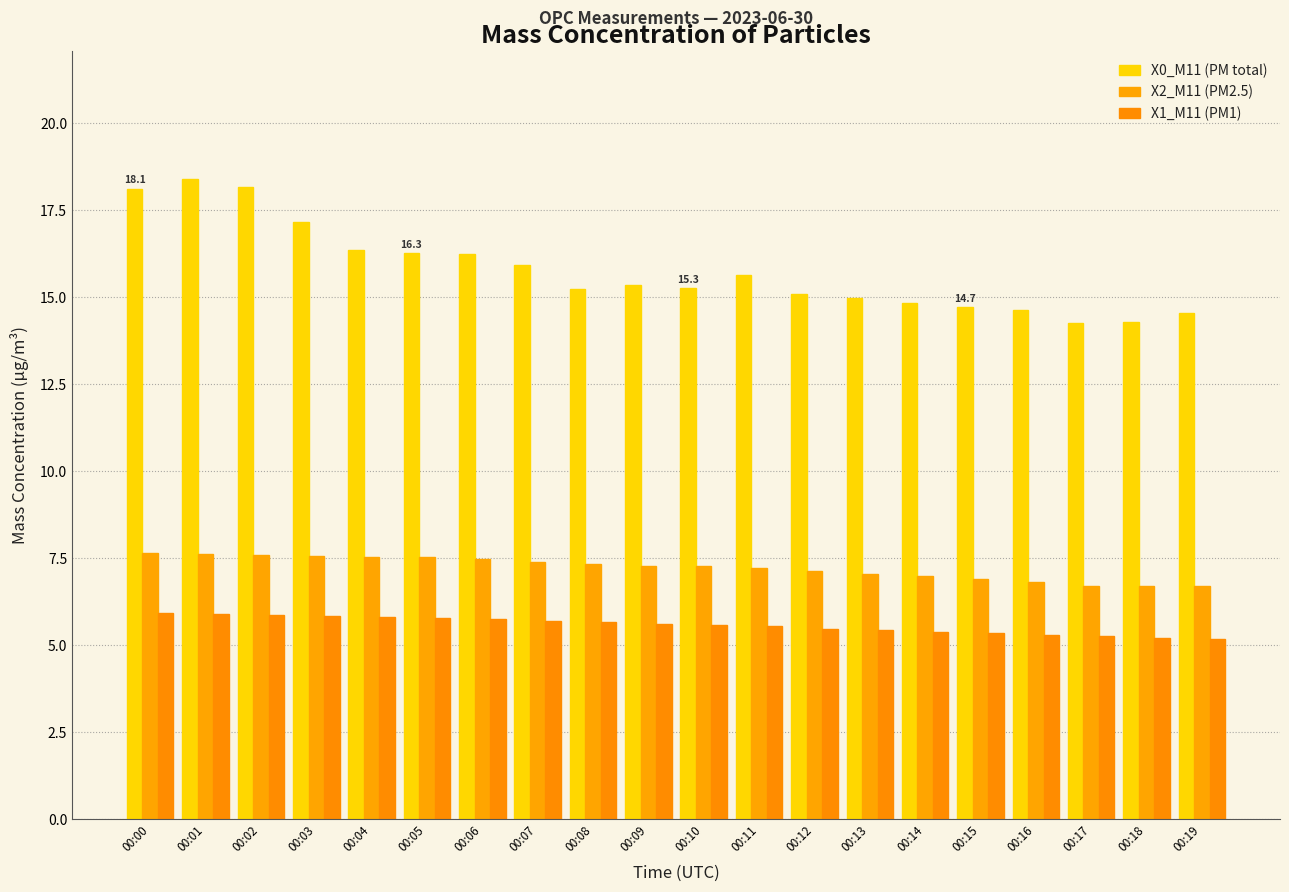

Reading left to right, list all the values displayed in this chart.

X0_M11 (PM total): 00:00=18.1	00:01=18.4	00:02=18.2	00:03=17.1	00:04=16.3	00:05=16.3	00:06=16.2	00:07=15.9	00:08=15.2	00:09=15.4	00:10=15.3	00:11=15.6	00:12=15.1	00:13=15.0	00:14=14.8	00:15=14.7	00:16=14.6	00:17=14.3	00:18=14.3	00:19=14.6
X2_M11 (PM2.5): 00:00=7.6	00:01=7.6	00:02=7.6	00:03=7.6	00:04=7.5	00:05=7.5	00:06=7.5	00:07=7.4	00:08=7.3	00:09=7.3	00:10=7.3	00:11=7.2	00:12=7.1	00:13=7.0	00:14=7.0	00:15=6.9	00:16=6.8	00:17=6.7	00:18=6.7	00:19=6.7
X1_M11 (PM1): 00:00=5.9	00:01=5.9	00:02=5.8	00:03=5.8	00:04=5.8	00:05=5.8	00:06=5.7	00:07=5.7	00:08=5.7	00:09=5.6	00:10=5.6	00:11=5.5	00:12=5.5	00:13=5.4	00:14=5.4	00:15=5.3	00:16=5.3	00:17=5.3	00:18=5.2	00:19=5.2